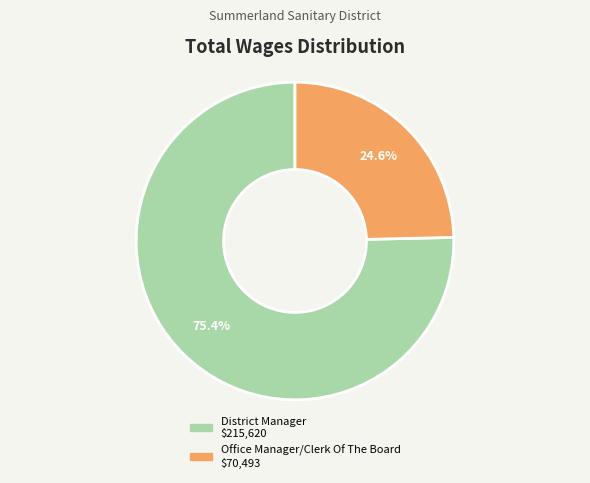

What percentage is the Office Manager/Clerk Of The Board slice, to the nearest percent?

25%